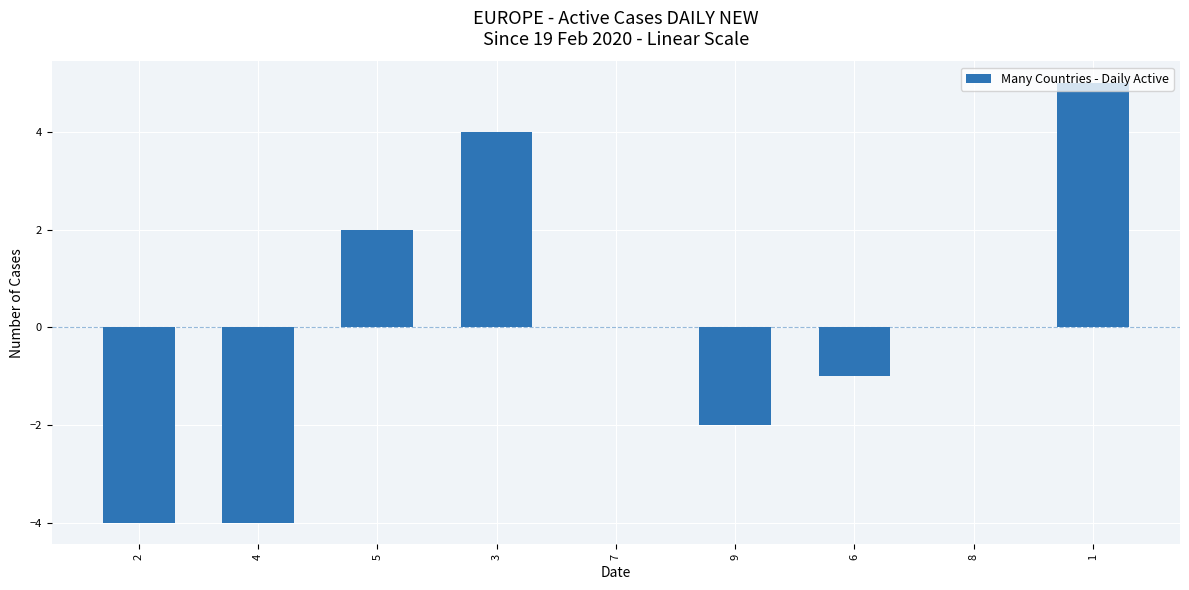

What is the change in value from 2 to 7?

+4